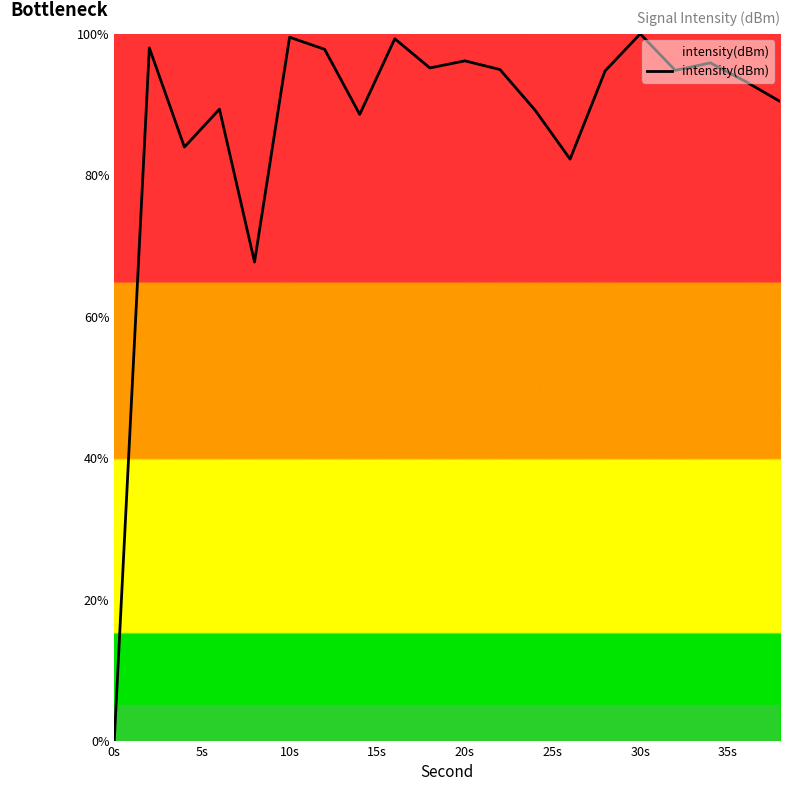

What is the maximum value shown in the chart?

100.0